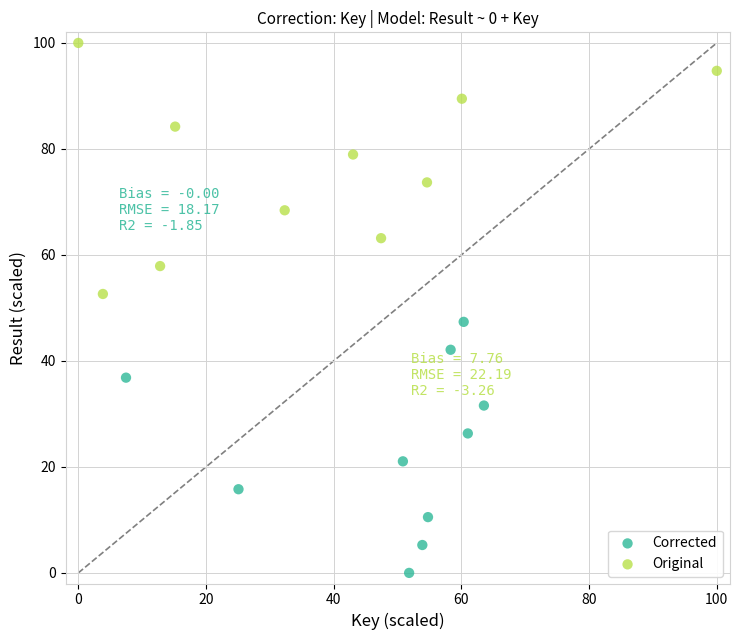

Which series contains the highest Y value?

Original